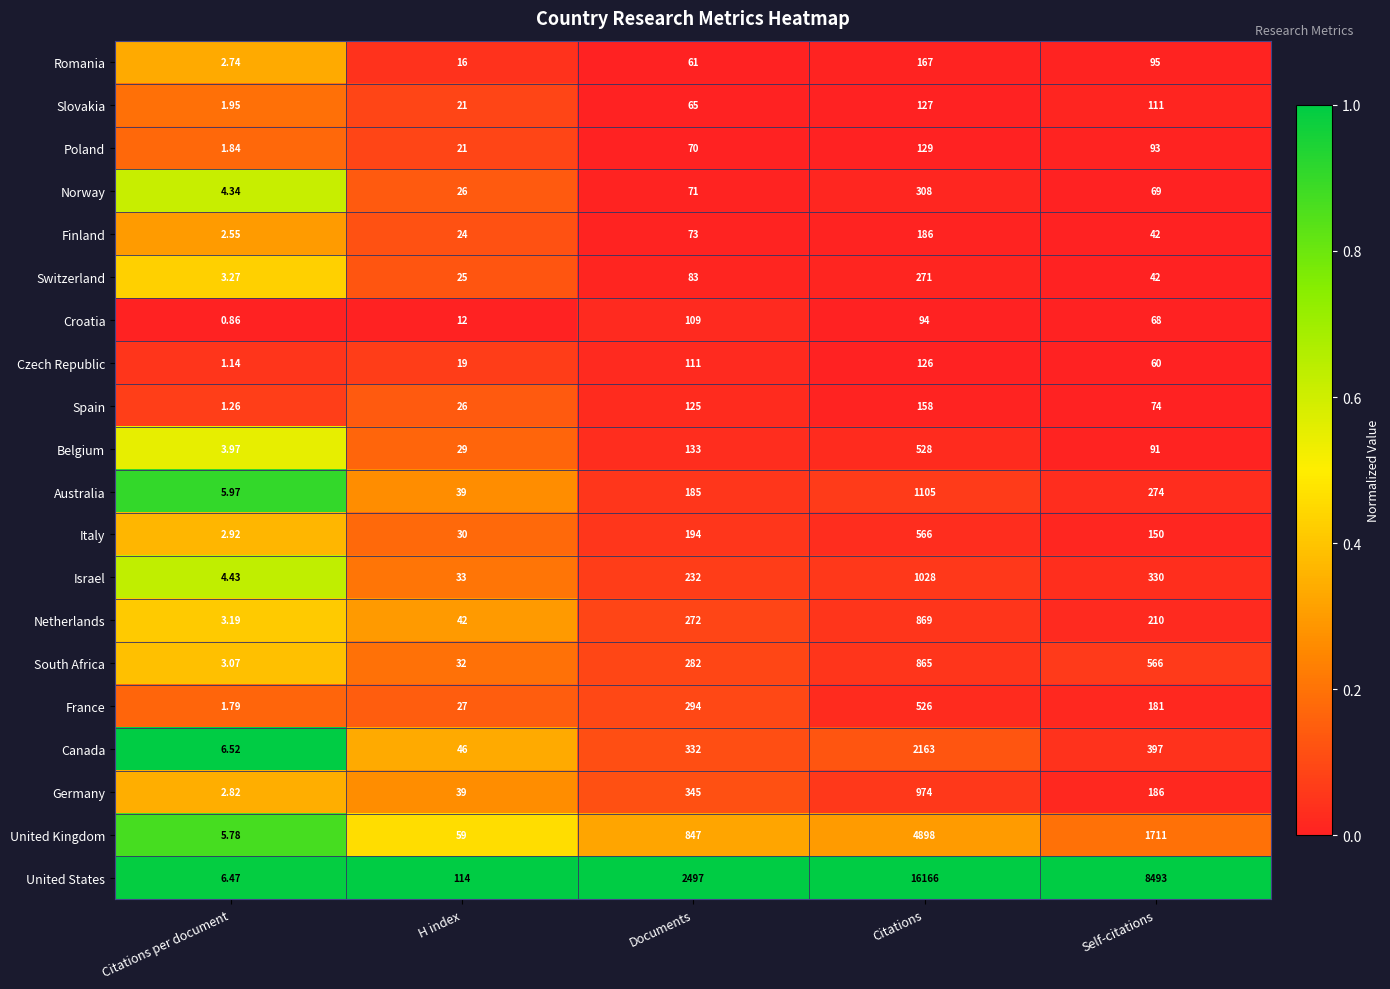

List the series in order of their peak value, lowest first.

Croatia, Czech Republic, Slovakia, Poland, Spain, Romania, Finland, Switzerland, Norway, France, Belgium, Italy, South Africa, Netherlands, Germany, Israel, Australia, Canada, United Kingdom, United States